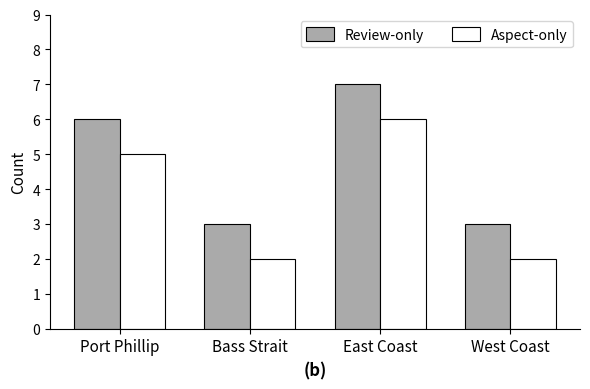

The value of Aspect-only at Port Phillip is 2. True or false?

False